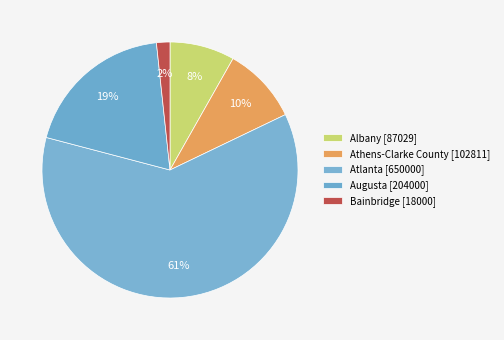

Which slice is the largest?

Atlanta